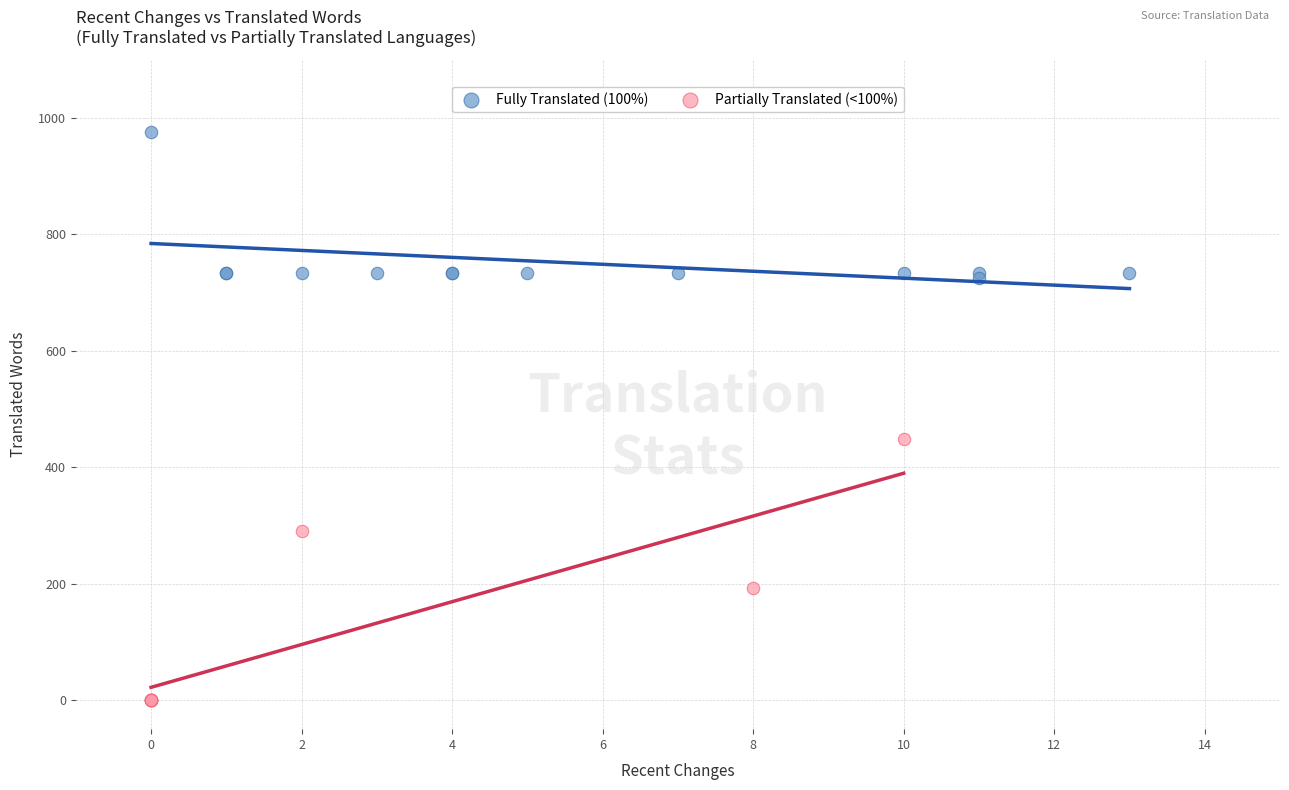

What are all the series names shown in the legend?

Fully Translated (100%), Partially Translated (<100%)